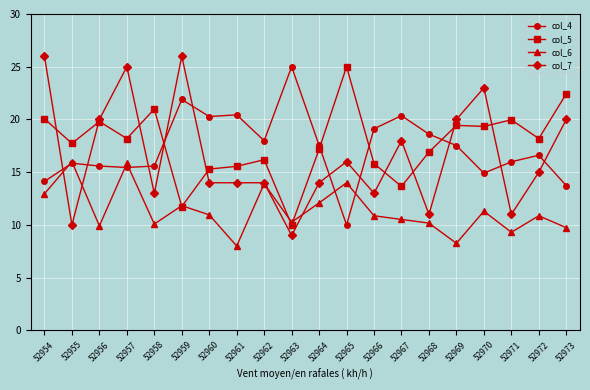

How many values in the col_4 series exceed 17?

10